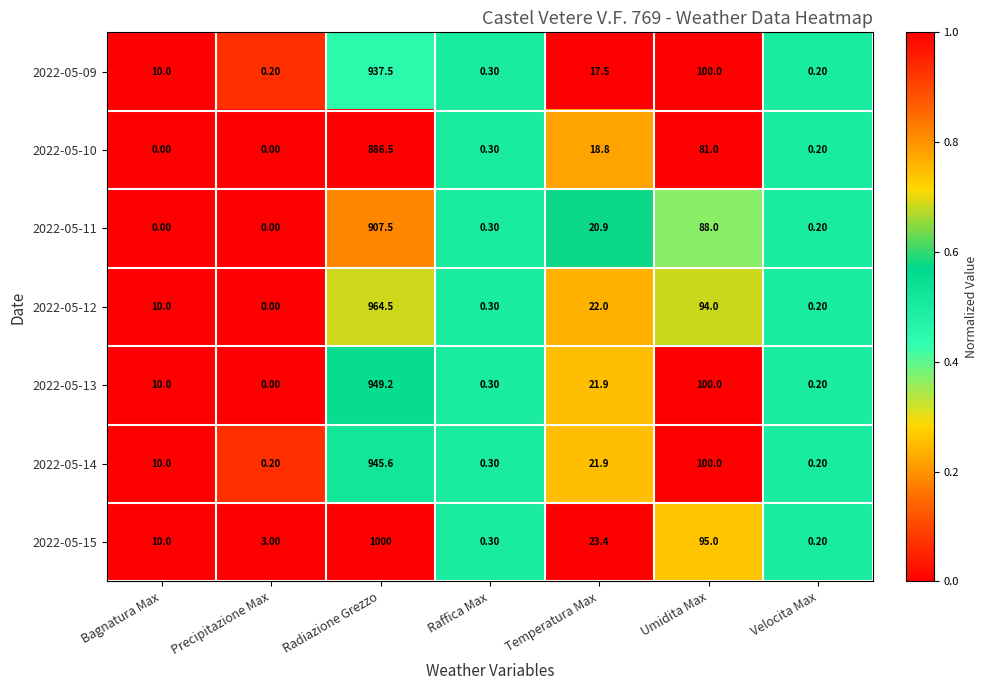

Rank the series by their maximum value, from lowest to highest.

2022-05-10, 2022-05-11, 2022-05-09, 2022-05-14, 2022-05-13, 2022-05-12, 2022-05-15